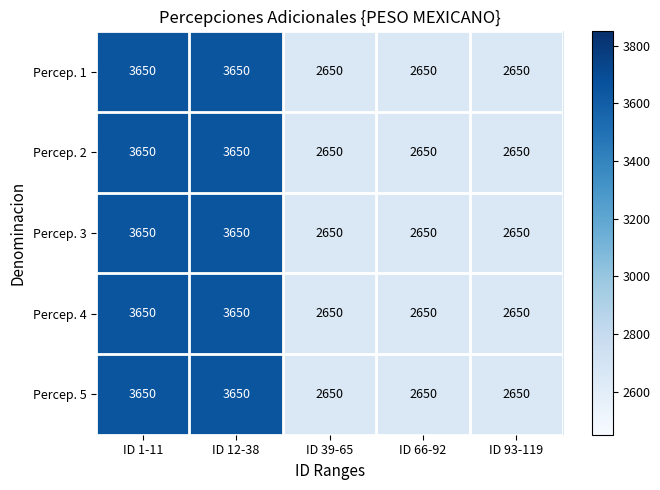

True or false: Percep. 3 has a value of 3650 at ID 12-38.

True